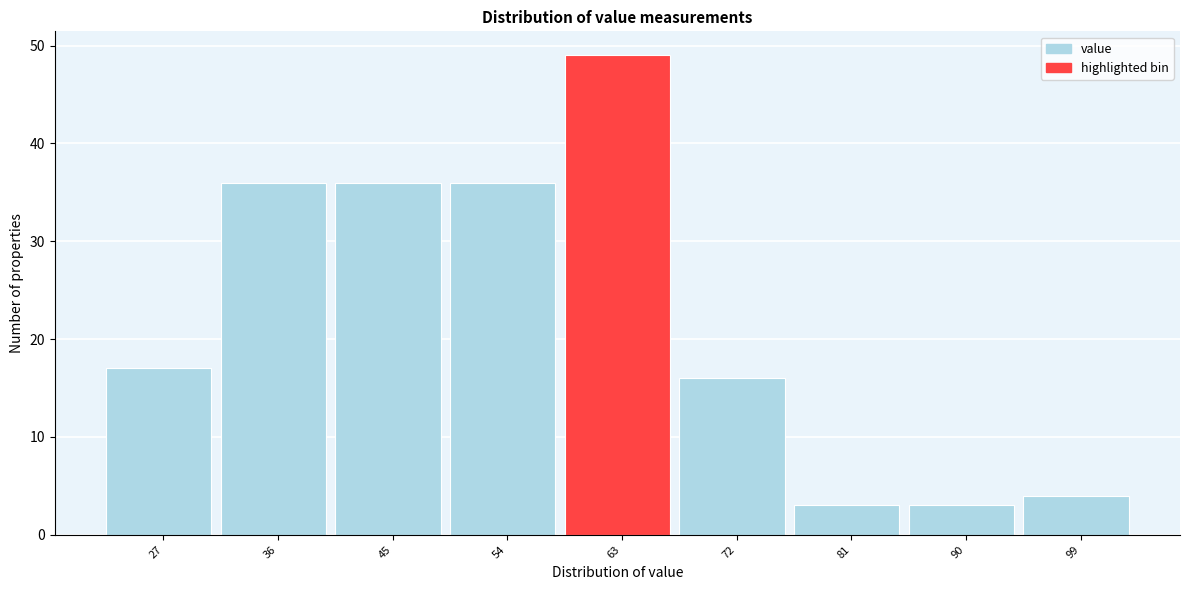

Reading left to right, extract all data points from this chart.

27=17	36=36	45=36	54=36	63=49	72=16	81=3	90=3	99=4